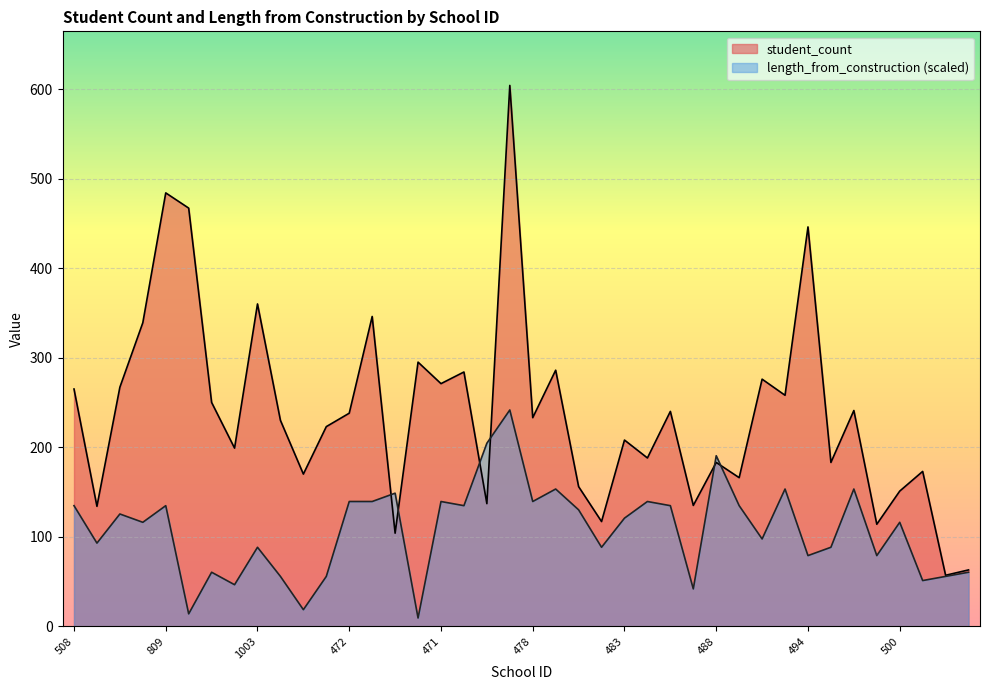

Is it true that student_count equals 134.0 at 509?

True